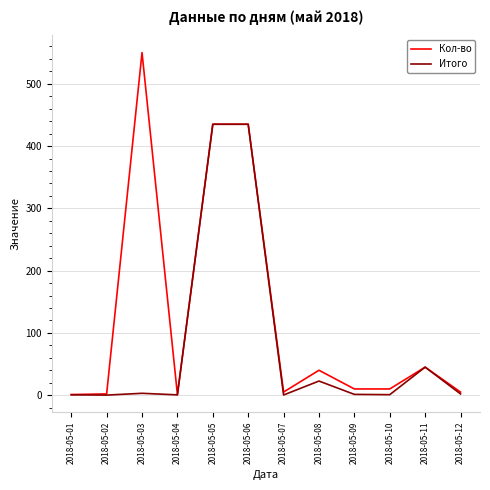

What is the maximum value shown in the chart?

550.0